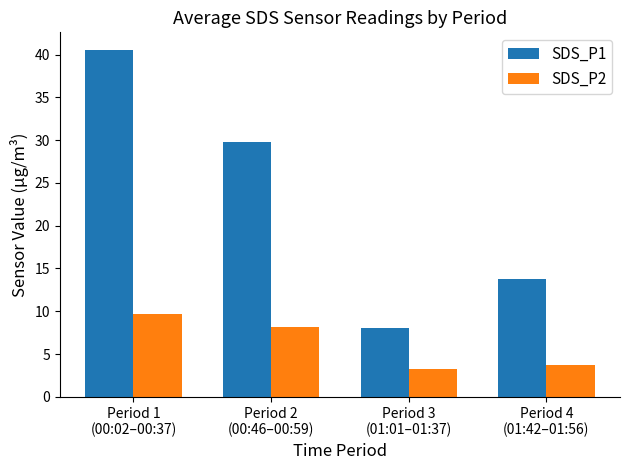

At which label does SDS_P1 first exceed 29?

Period 1
(00:02–00:37)